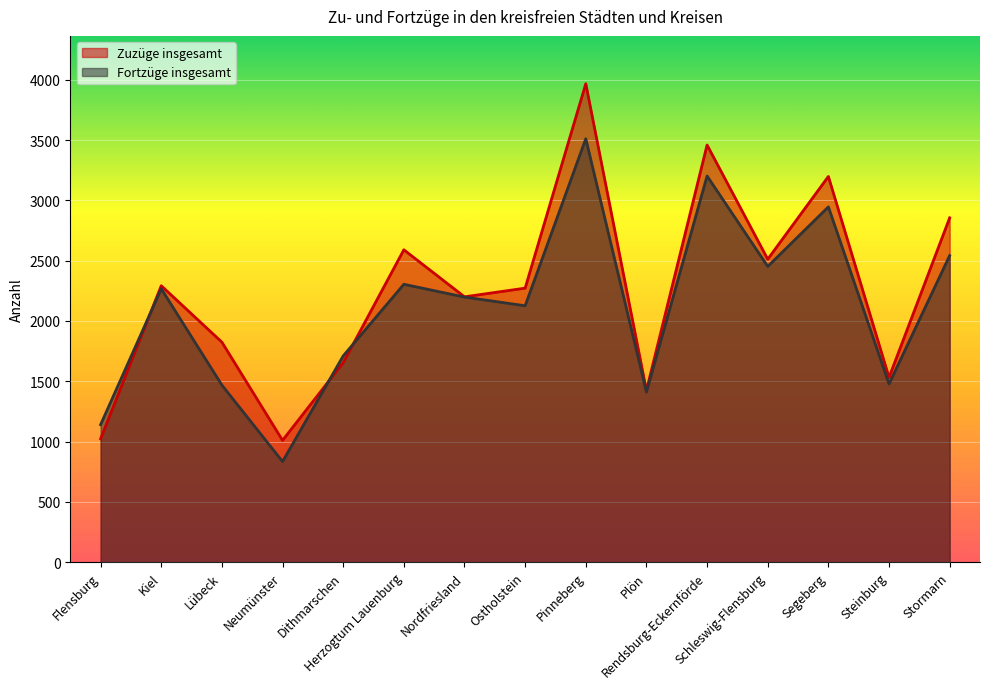

Which has a higher value, Segeberg or Kiel?

Segeberg